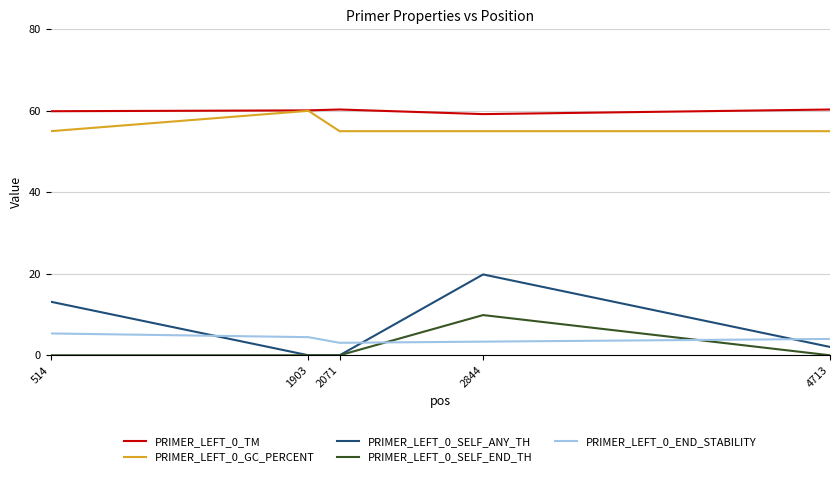

What is the spread (max minus min) of values at 2071?

60.3